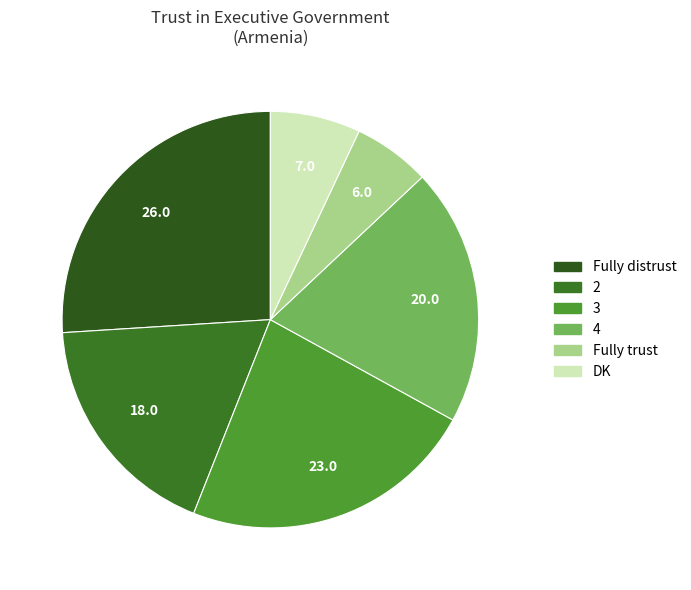

Is it true that Fully distrust is 26% of the pie?

True